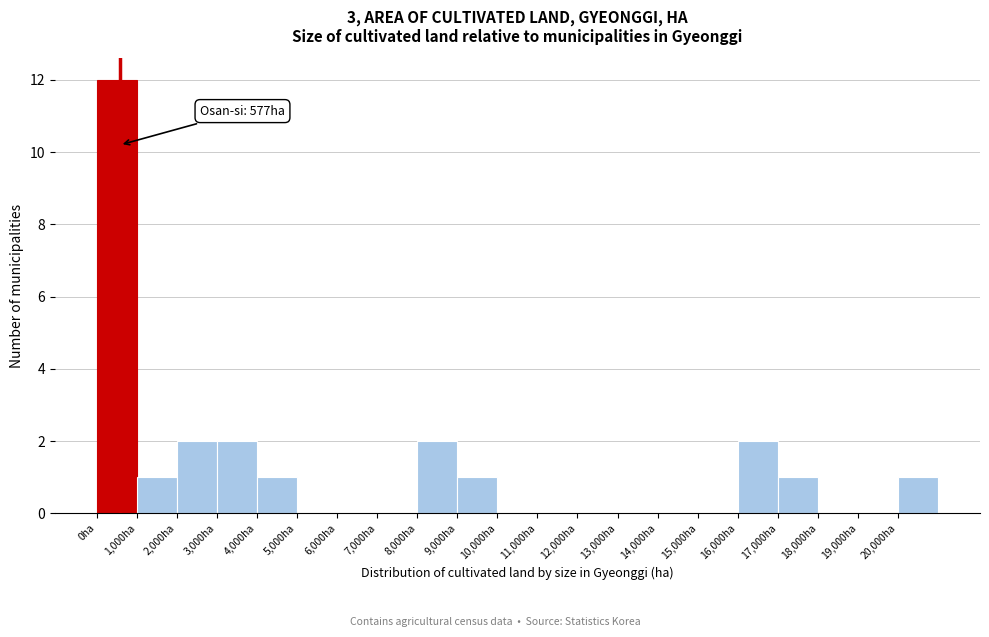

Over which range of the x-axis is the bar tallest?

0 to 1000